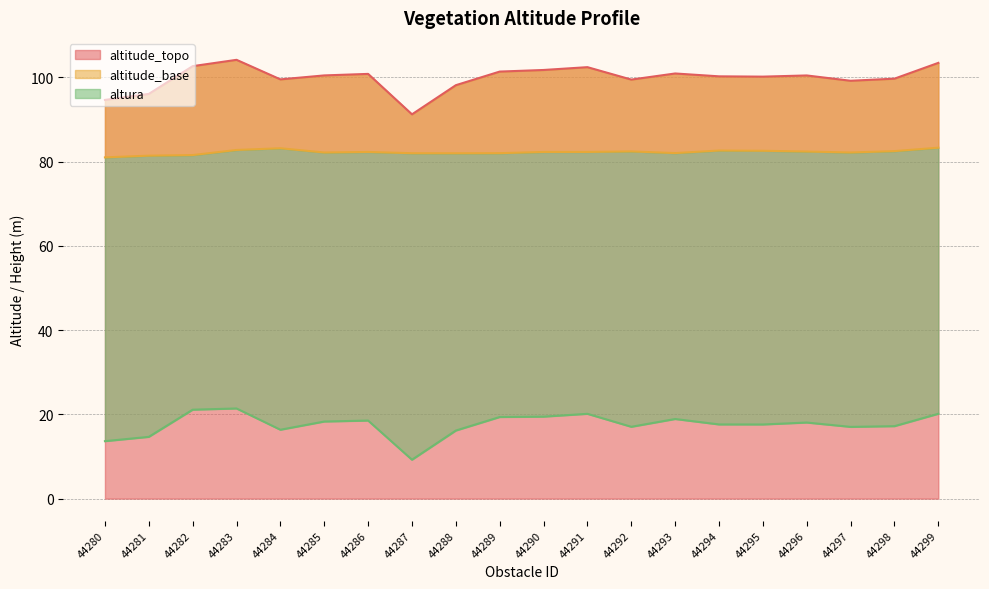

Rank the series by their maximum value, from lowest to highest.

altura, altitude_base, altitude_topo